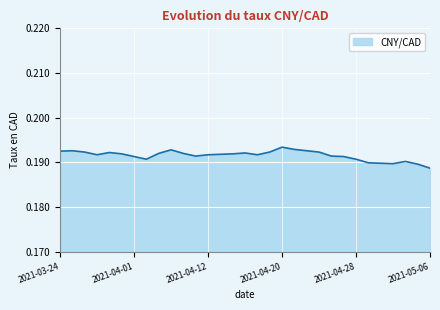

What is the value of the 2nd point from the left?

0.2